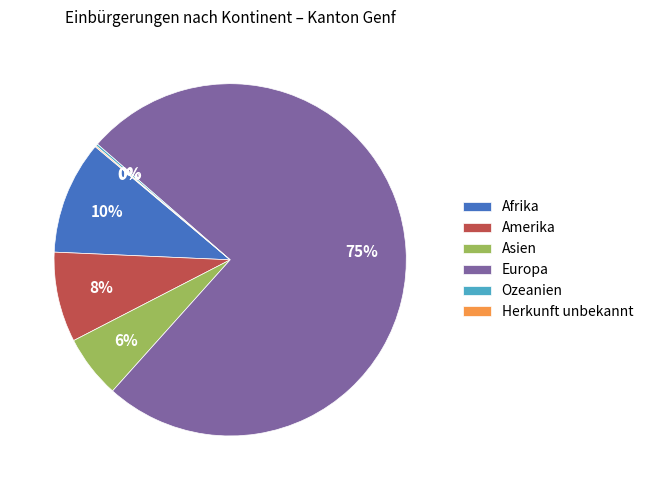

True or false: Afrika accounts for 10% of the total.

True